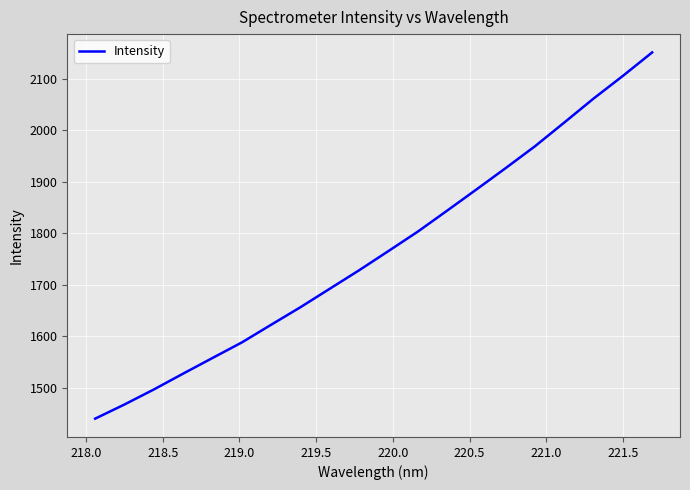

What is the difference between the maximum and minimum values?

711.1